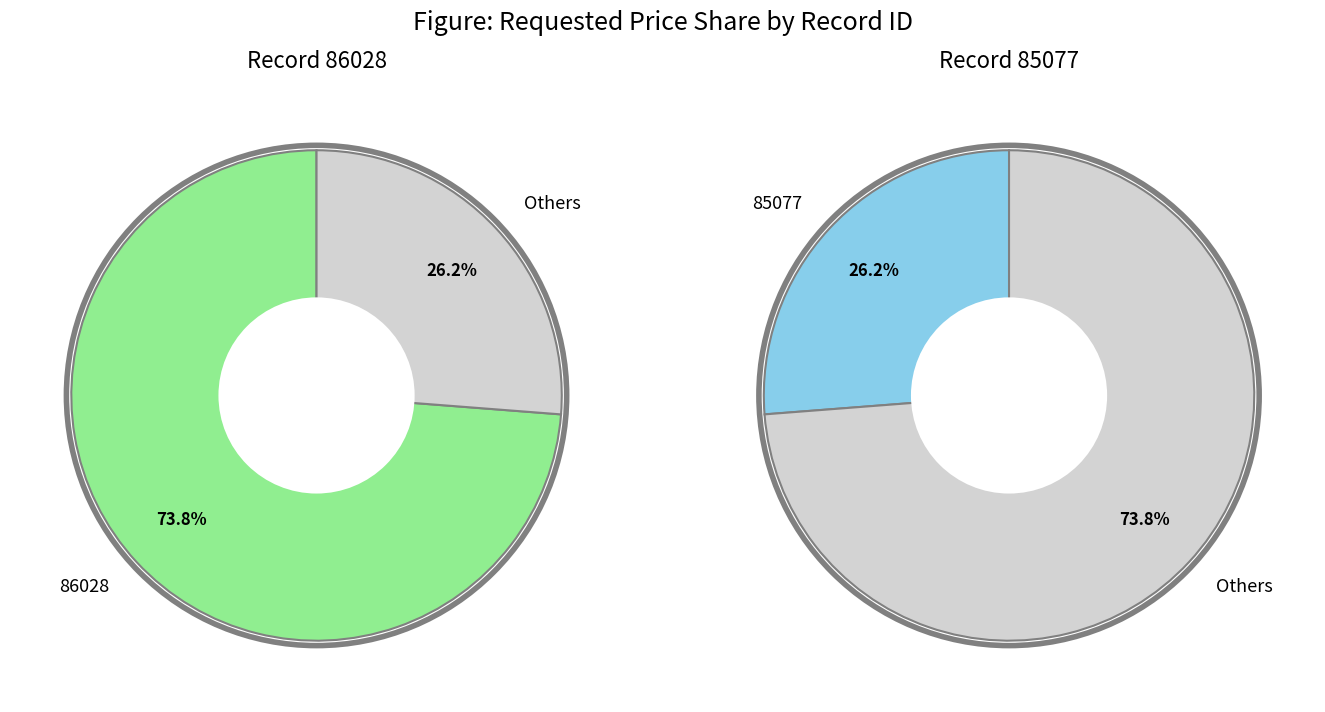

To the nearest percent, what portion does 86028 represent?

74%